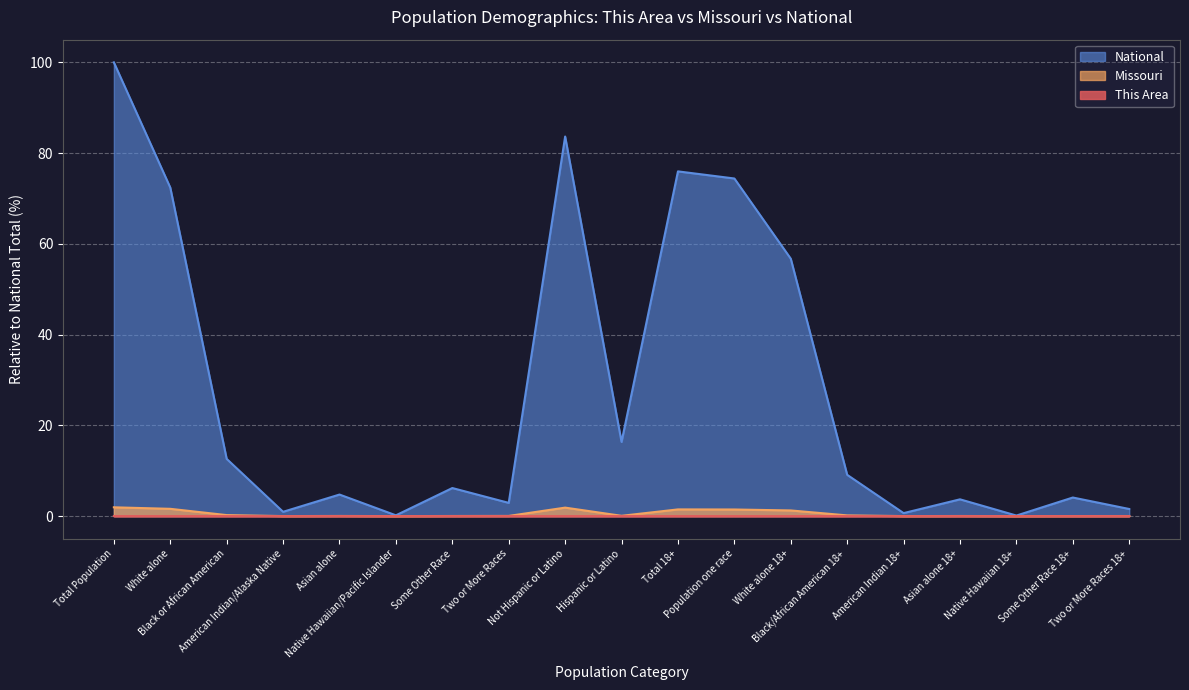

At which label does Missouri reach its peak?

Total Population